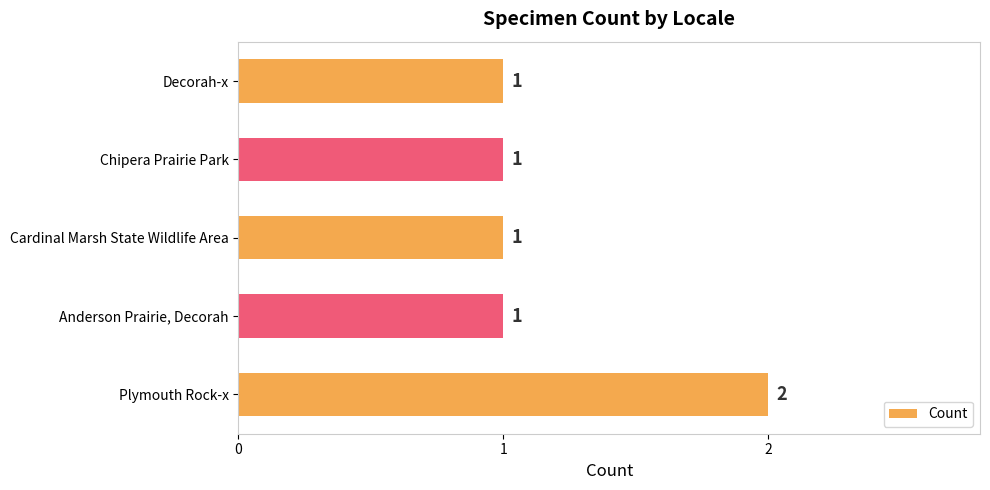

Are the bars horizontal?

Yes